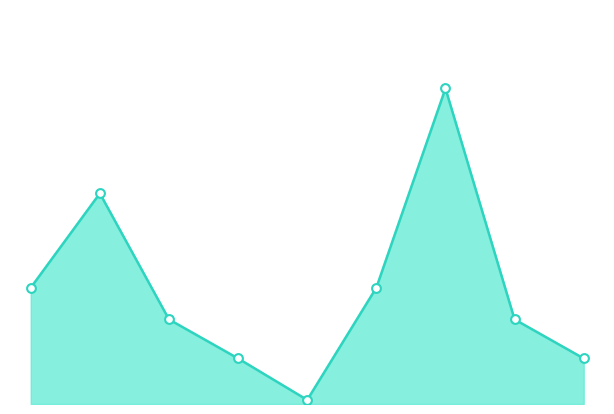

Is this an area chart (filled region under the line)?

Yes